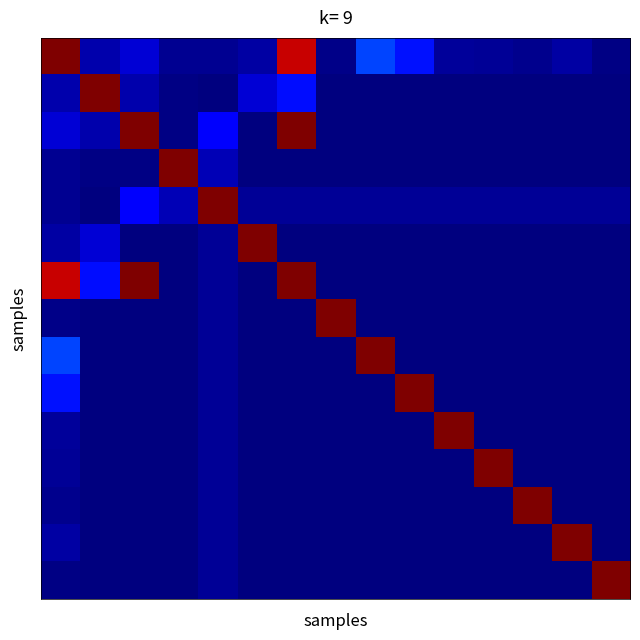

At which category is the sum across all series the highest?

6